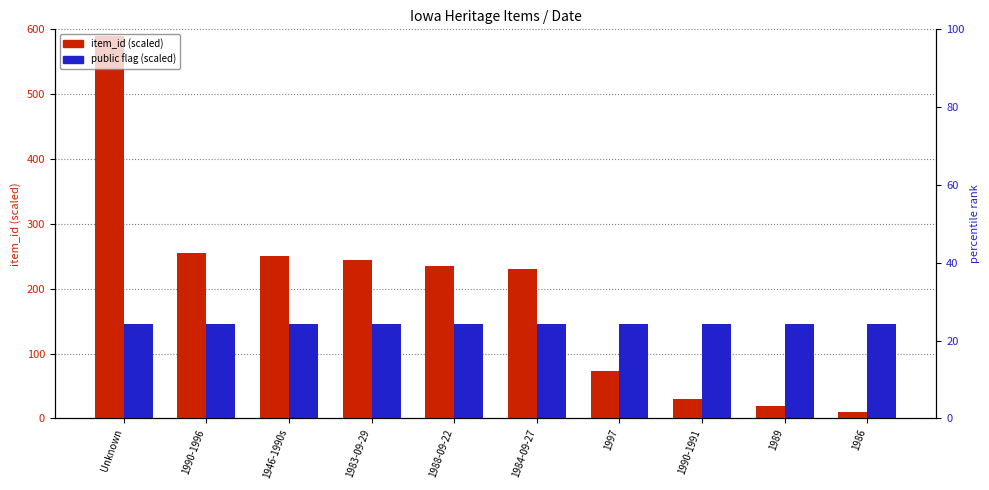

What value does the public (scaled) series have at 1990-1996?

145.0